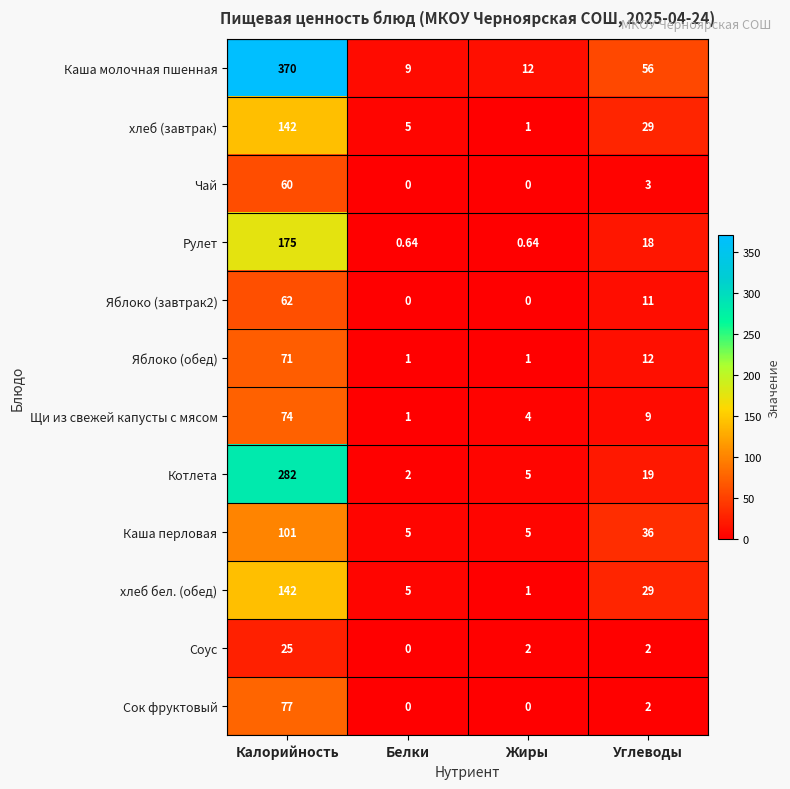

Which category has the highest value in the Котлета series?

Калорийность